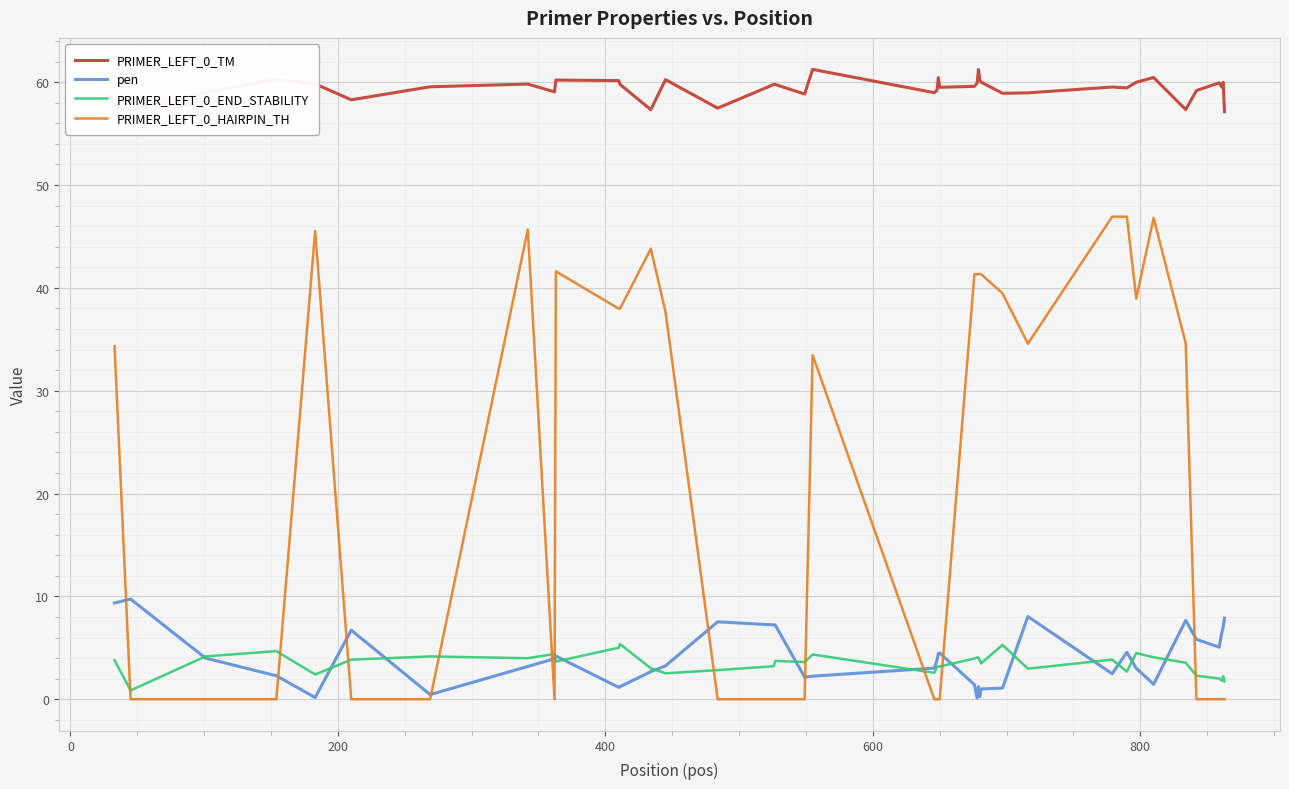

Which series has the widest spread of values?

PRIMER_LEFT_0_HAIRPIN_TH